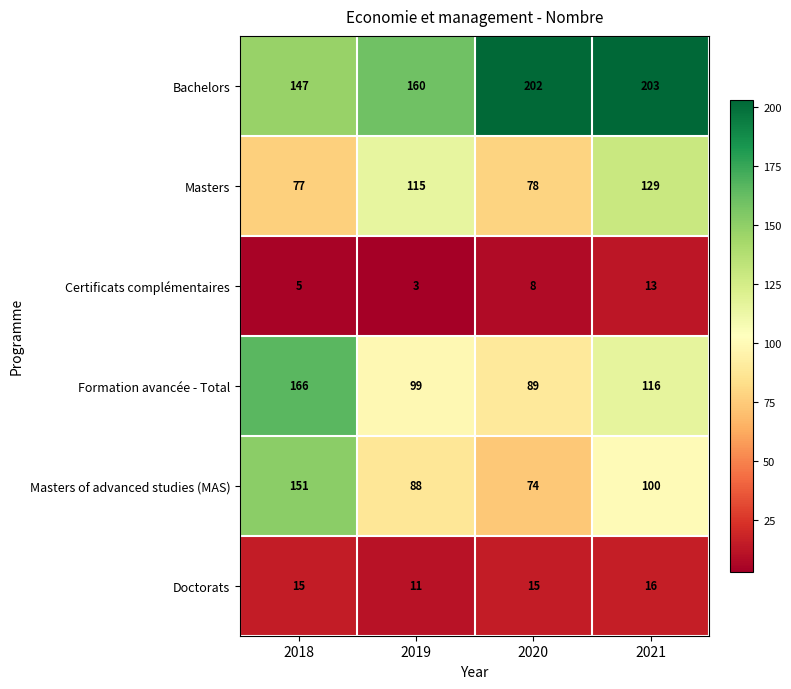

What is the spread (max minus min) of values at 2021?

190